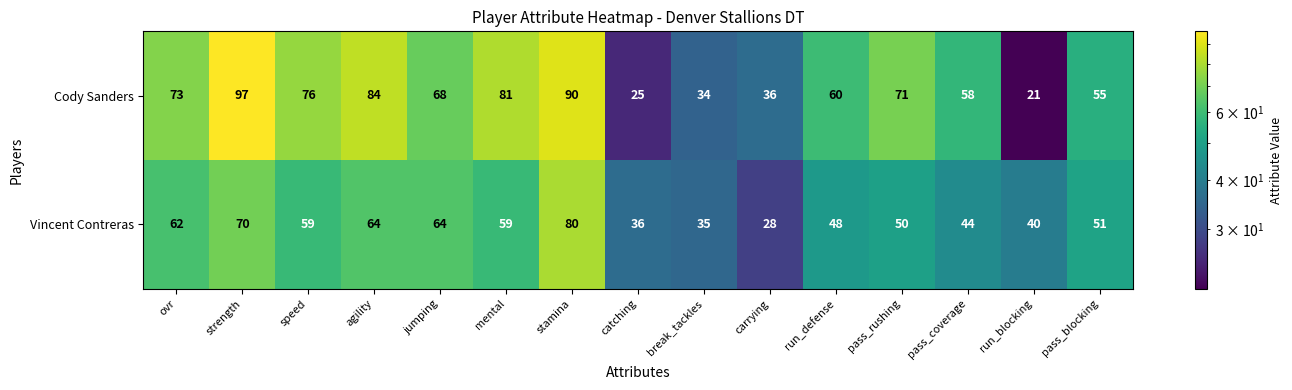

The value of Cody Sanders at mental is 81. True or false?

True